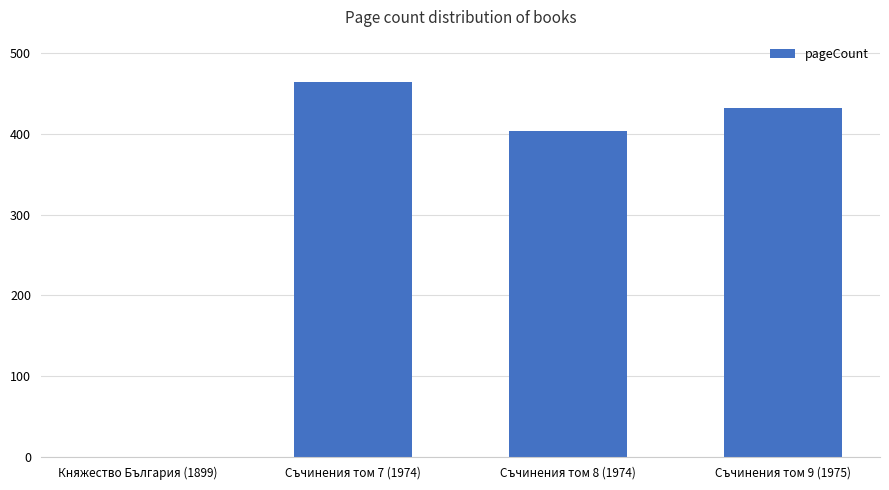

True or false: the data shows 232 at Княжество България (1899).

False